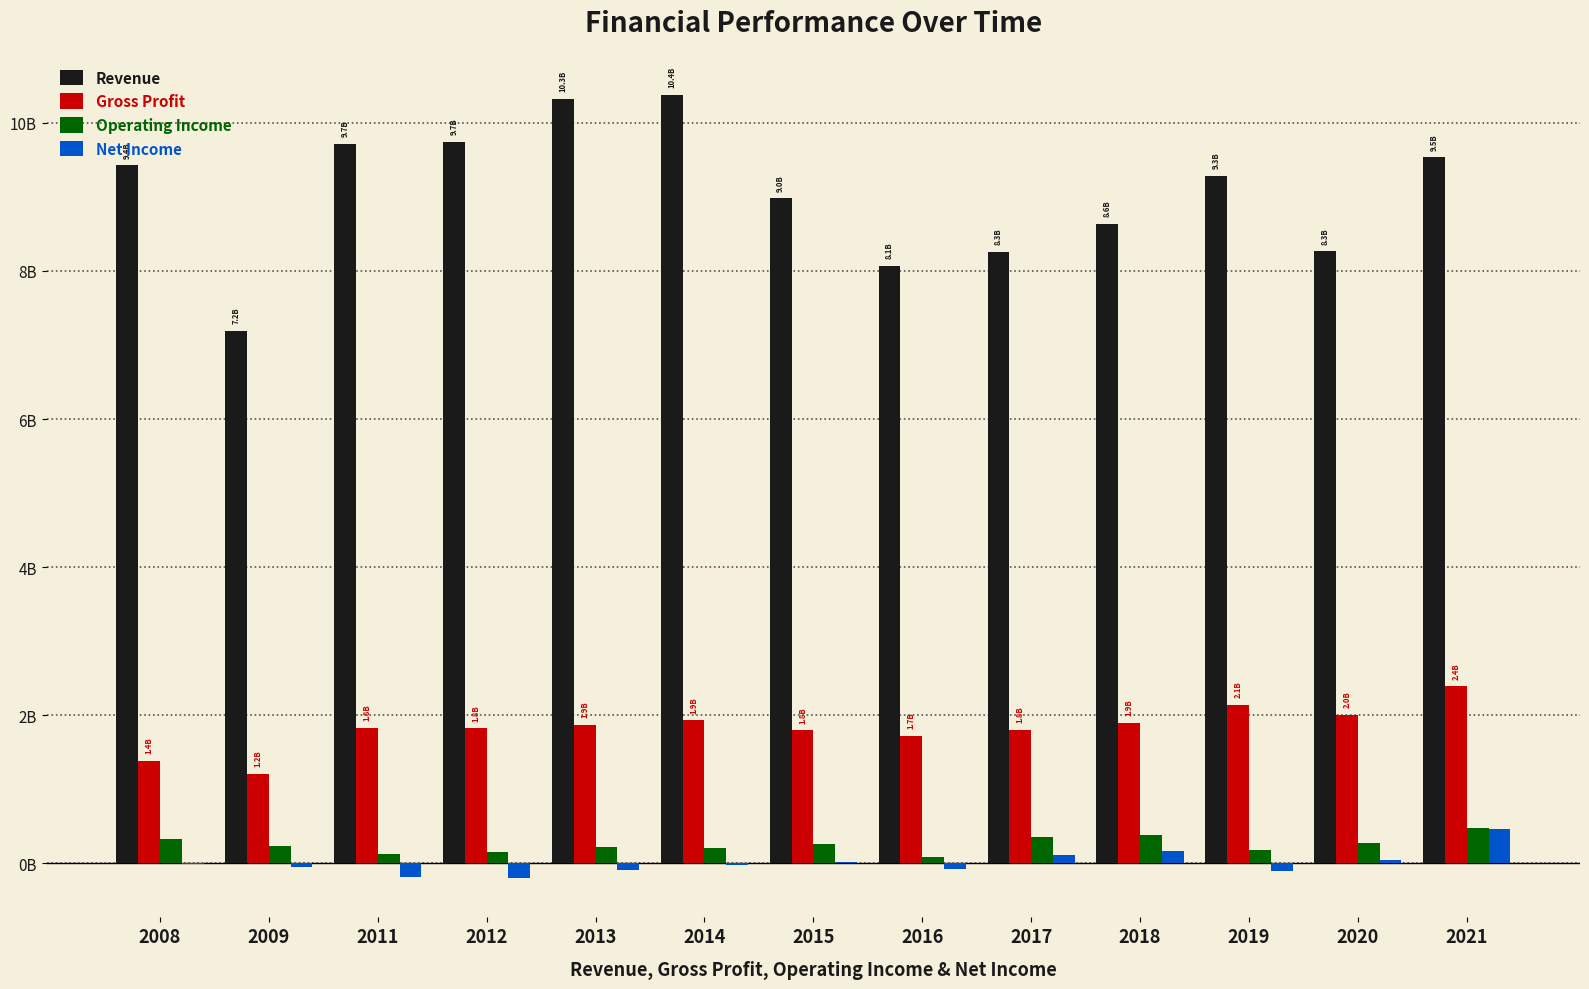

Between 2014 and 2021, which is larger?

2014